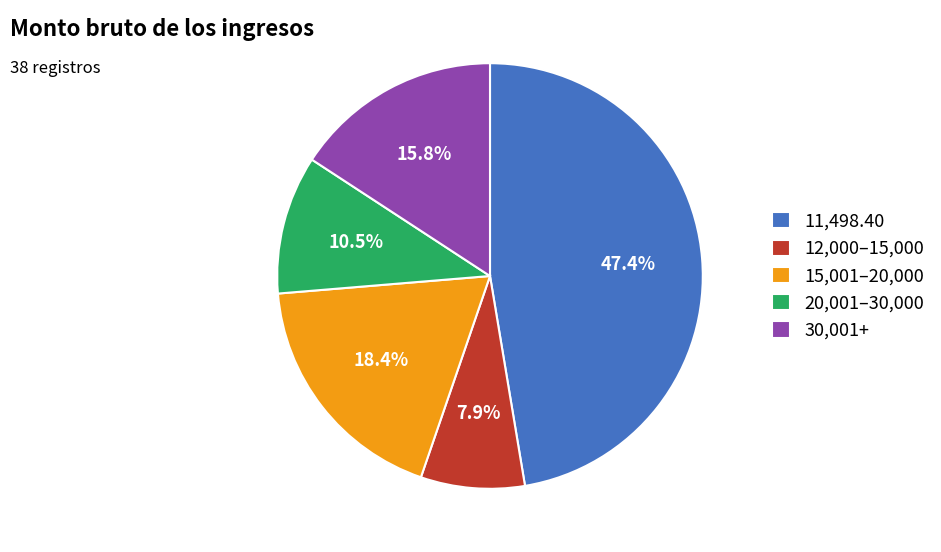

Rank the categories by value from lowest to highest.

12,000–15,000, 20,001–30,000, 30,001+, 15,001–20,000, 11,498.40